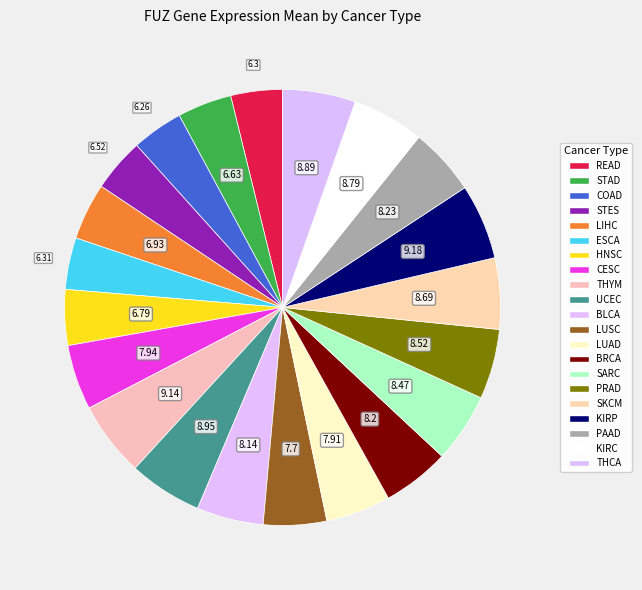

What portion of the pie excludes KIRP?

94.4%